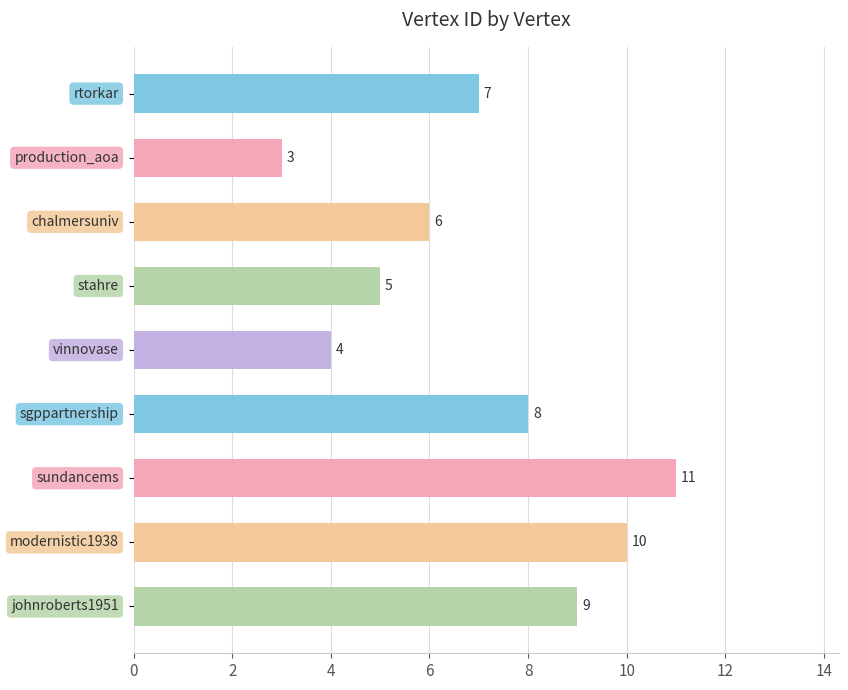

How many data points does each series have?

9